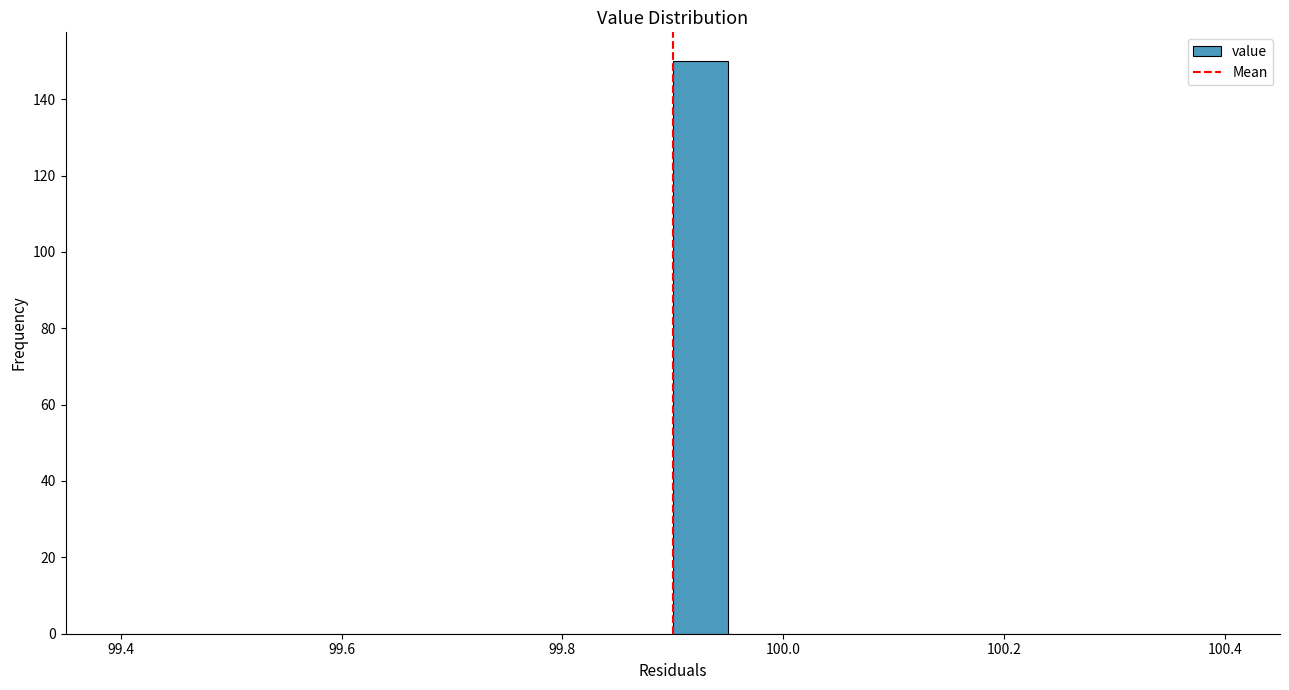

Read against the x-axis, roughly where is the centre of the tallest bar?

99.92